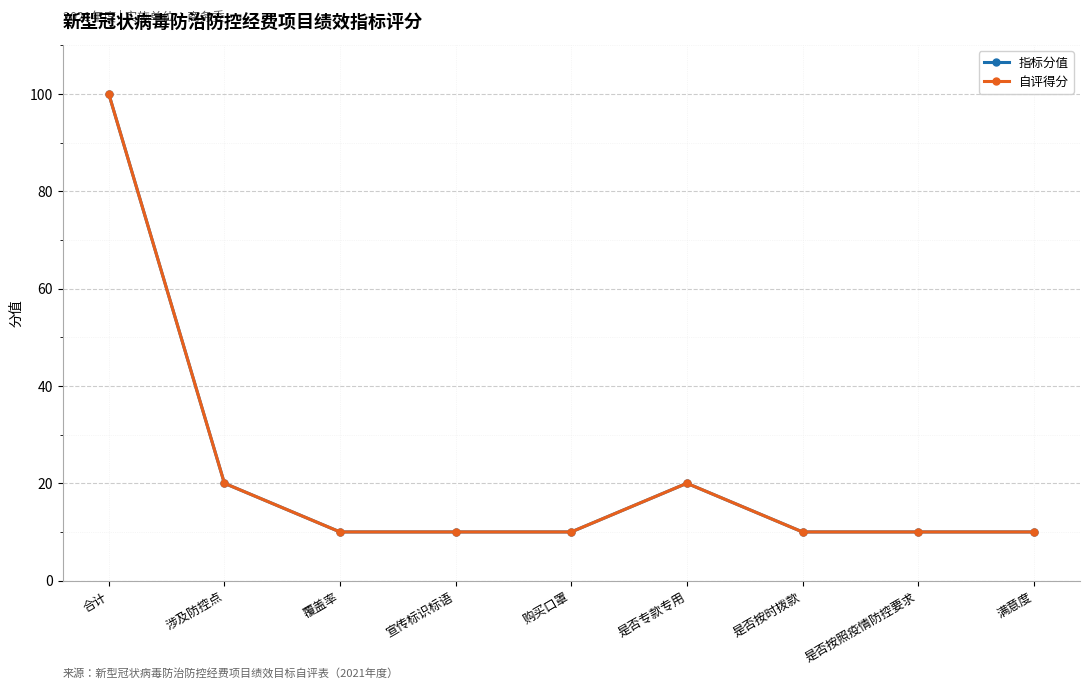

What is the total value across all series at 是否按时拨款?

20